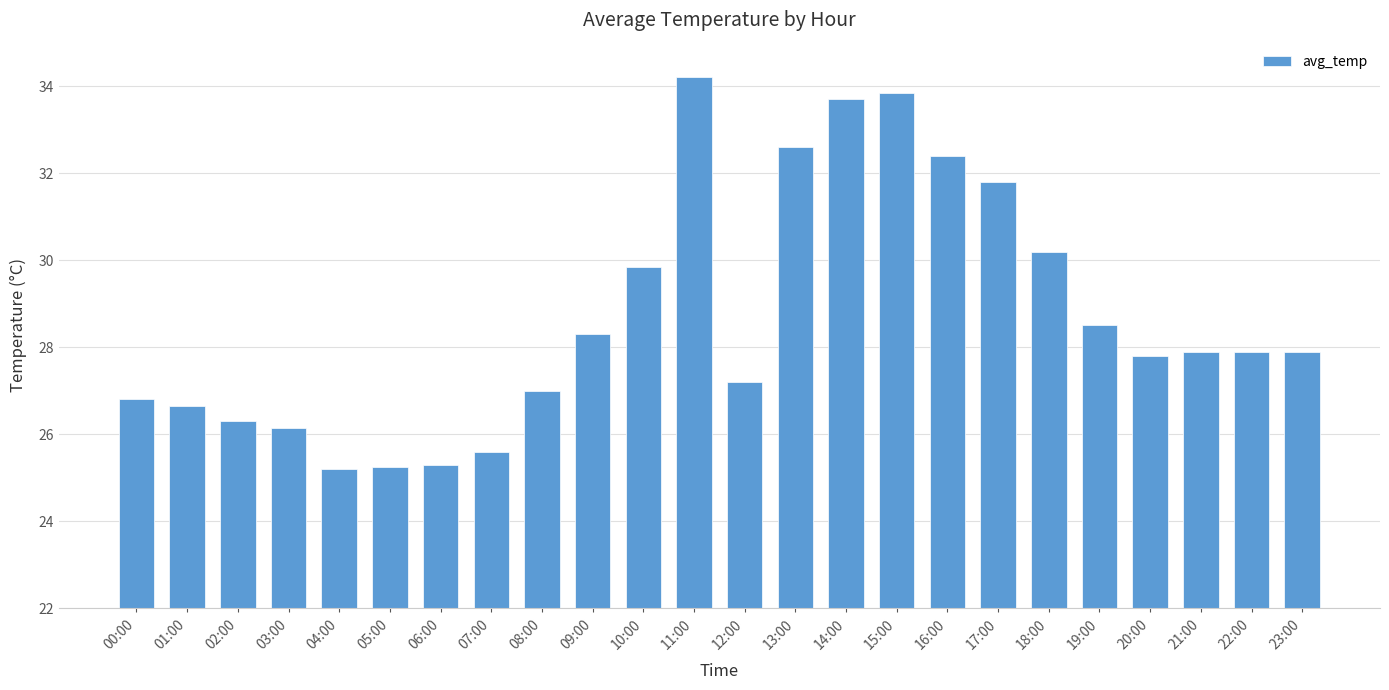

Are the bars grouped side by side (vs. stacked)?

No